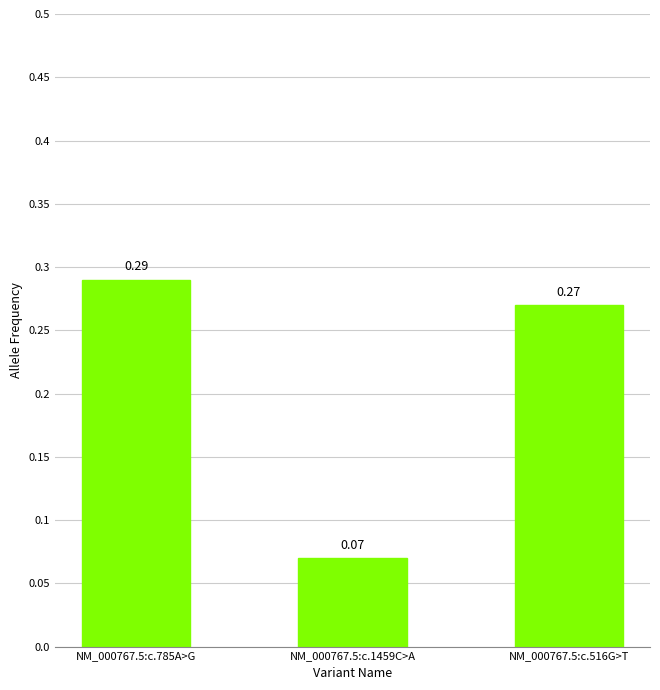

What is the change in value from NM_000767.5:c.785A>G to NM_000767.5:c.1459C>A?

-0.2